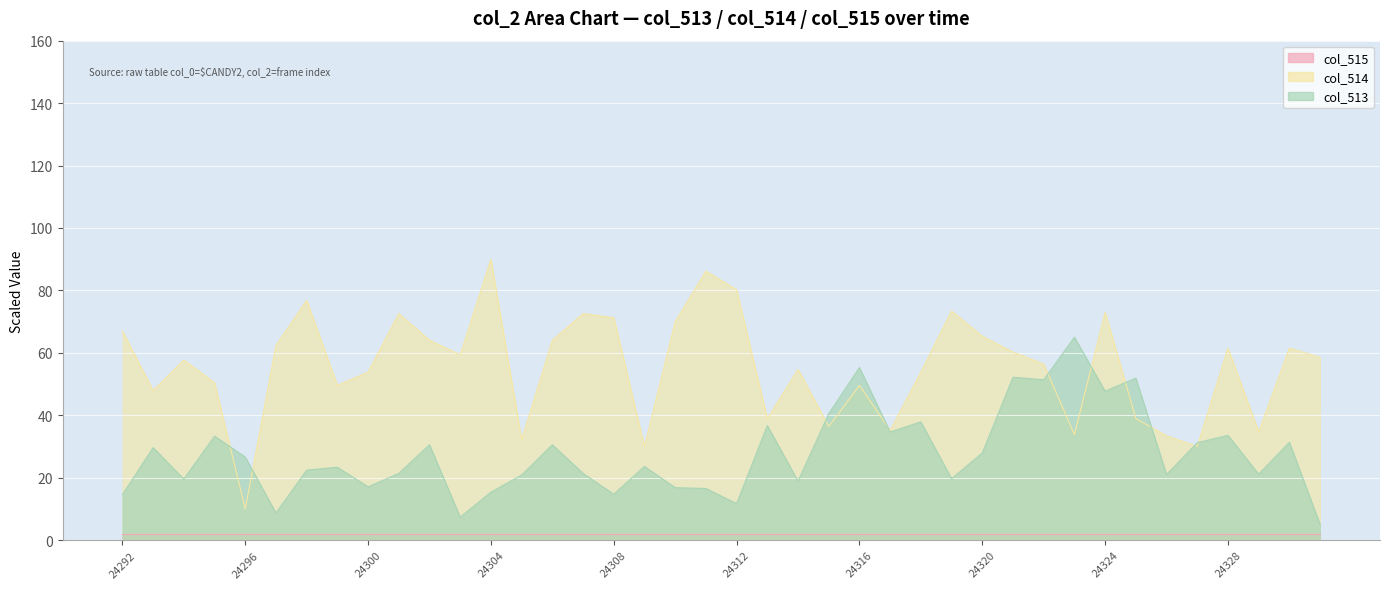

Where is col_513 nearest to the value 34?

24328